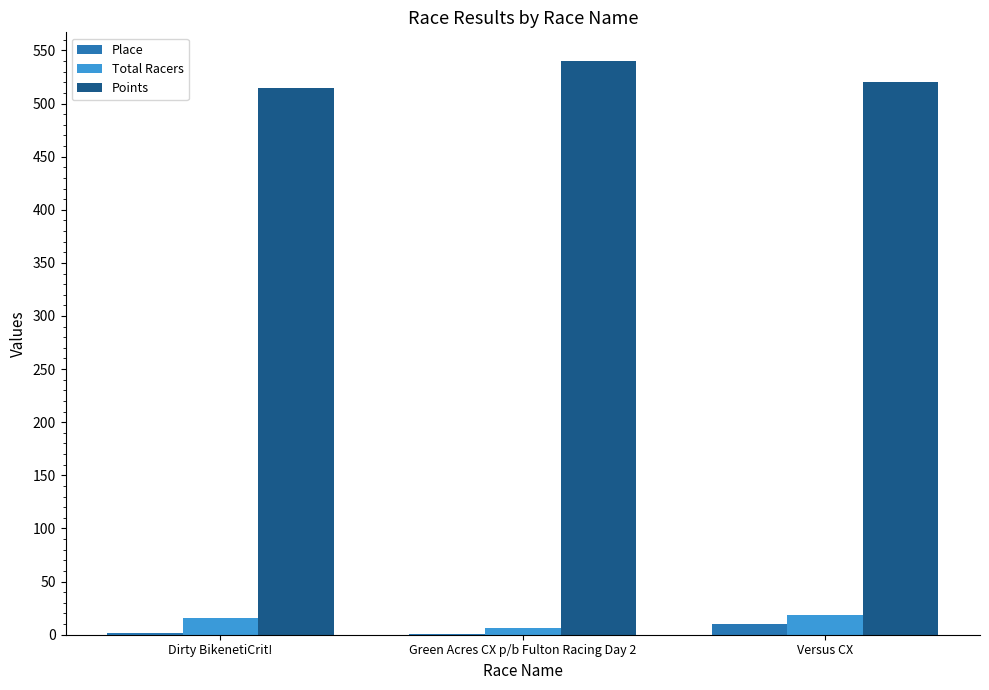

Is the value of Place at Dirty BikenetiCrit! greater than the value of Total Racers at Dirty BikenetiCrit!?

No